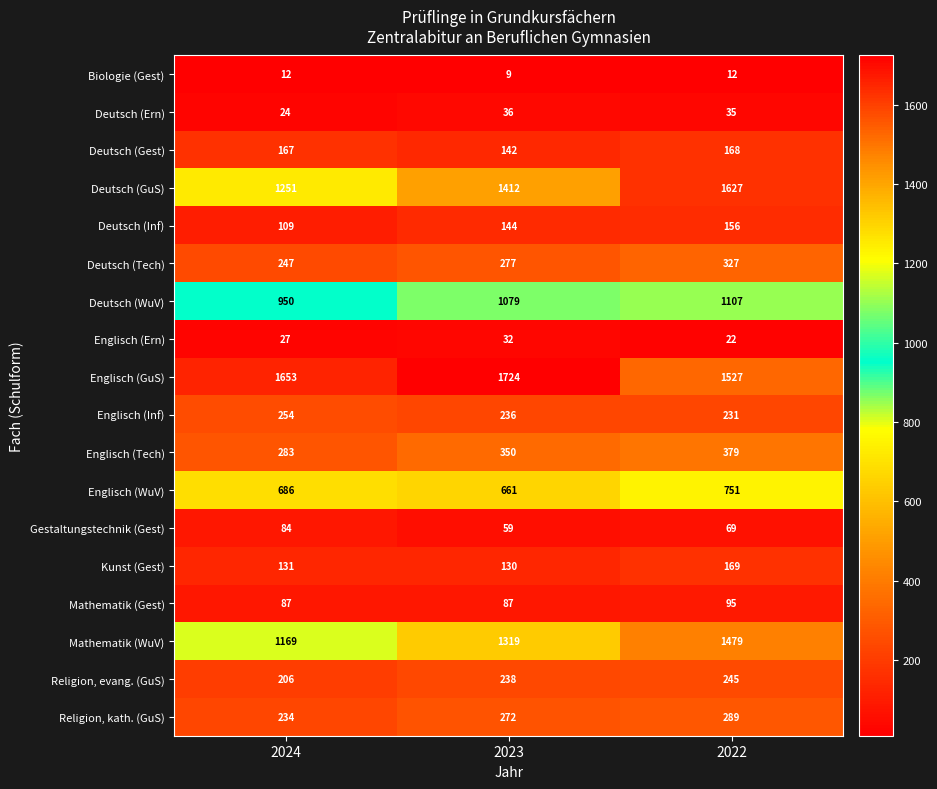

Which series has the largest total across all categories?

Englisch (GuS)